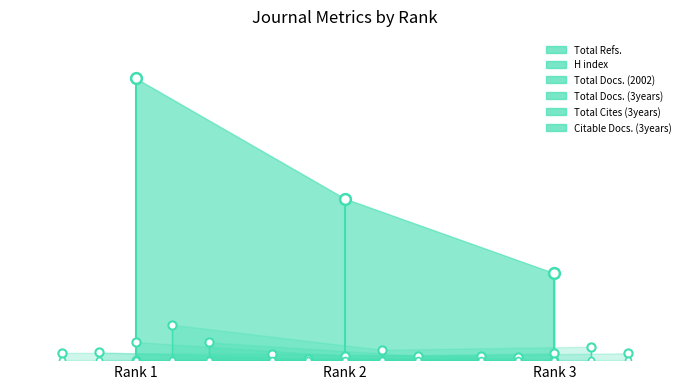

What is the total value across all series at Rank 2?

648